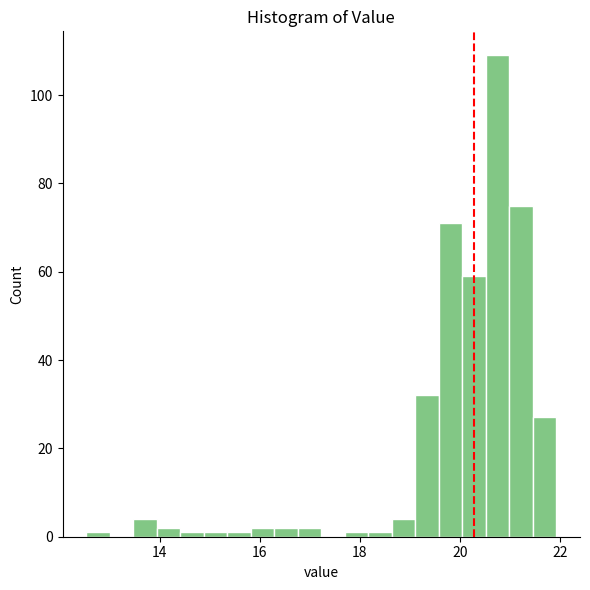

Read against the x-axis, roughly where is the centre of the tallest bar?

20.8